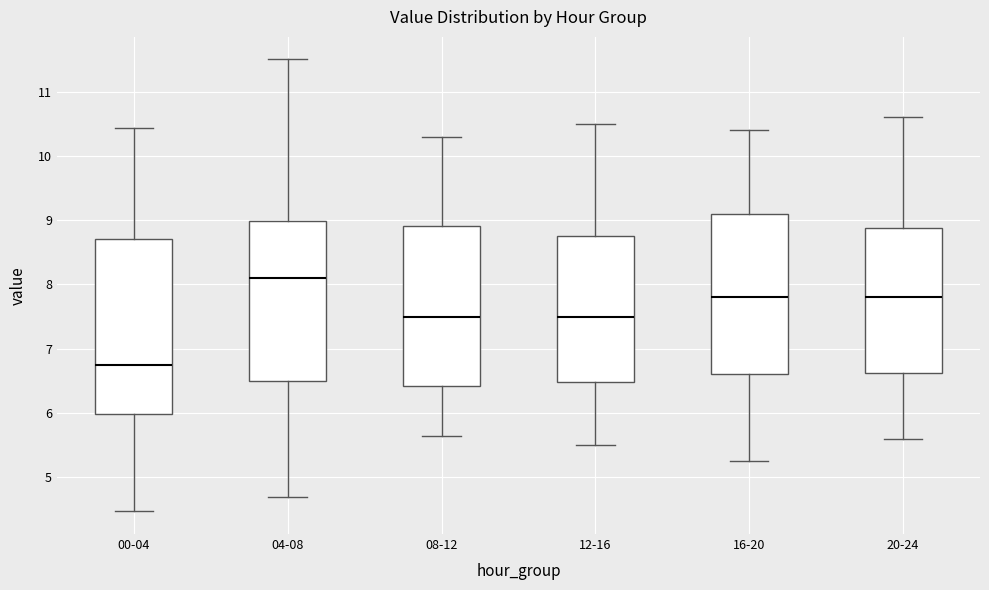

Comparing the boxes themselves (not the whiskers), which one is the tallest?

00-04